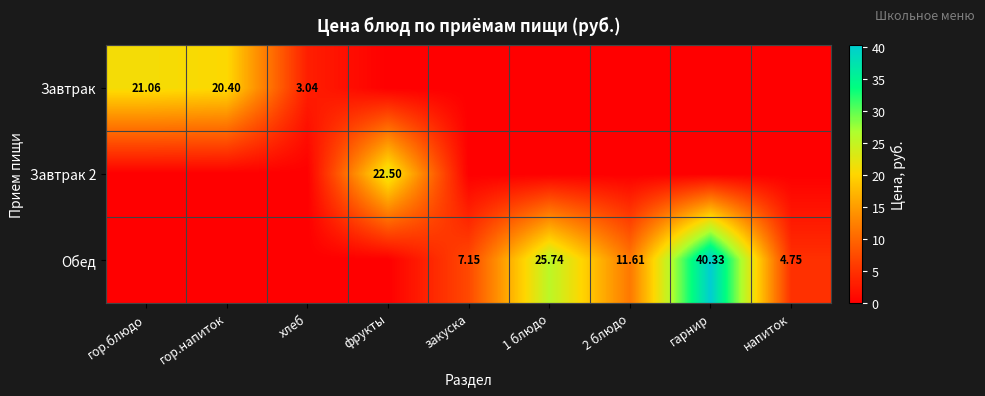

List the labels in order of Завтрак value, largest first.

гор.блюдо, гор.напиток, хлеб, фрукты, закуска, 1 блюдо, 2 блюдо, гарнир, напиток